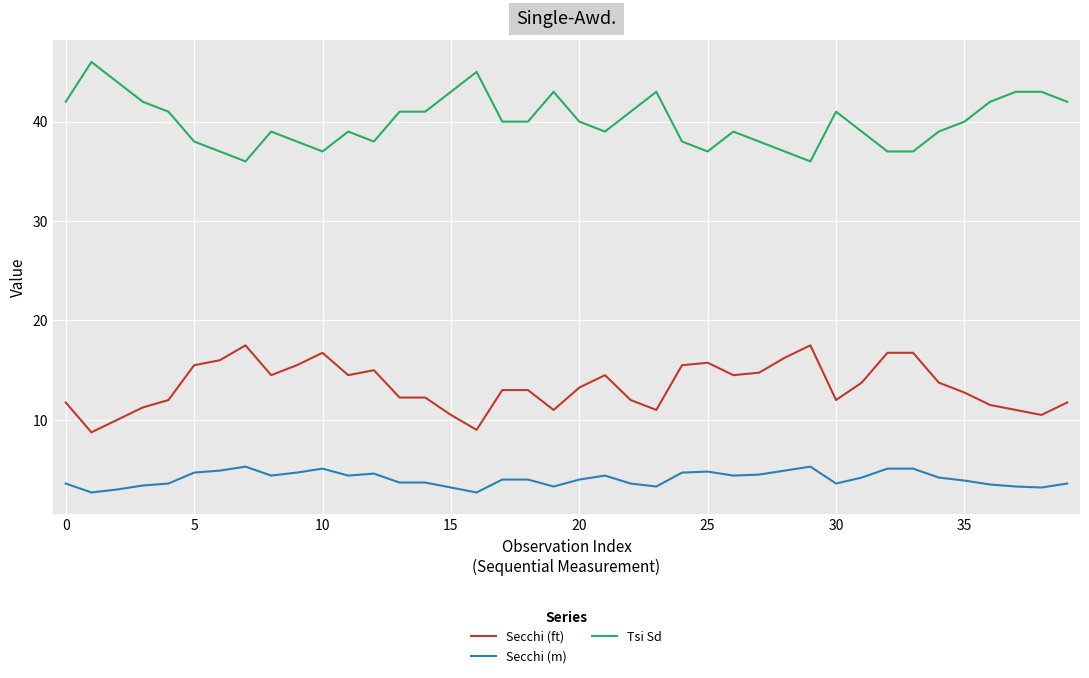

Which series has the largest total across all categories?

Tsi Sd